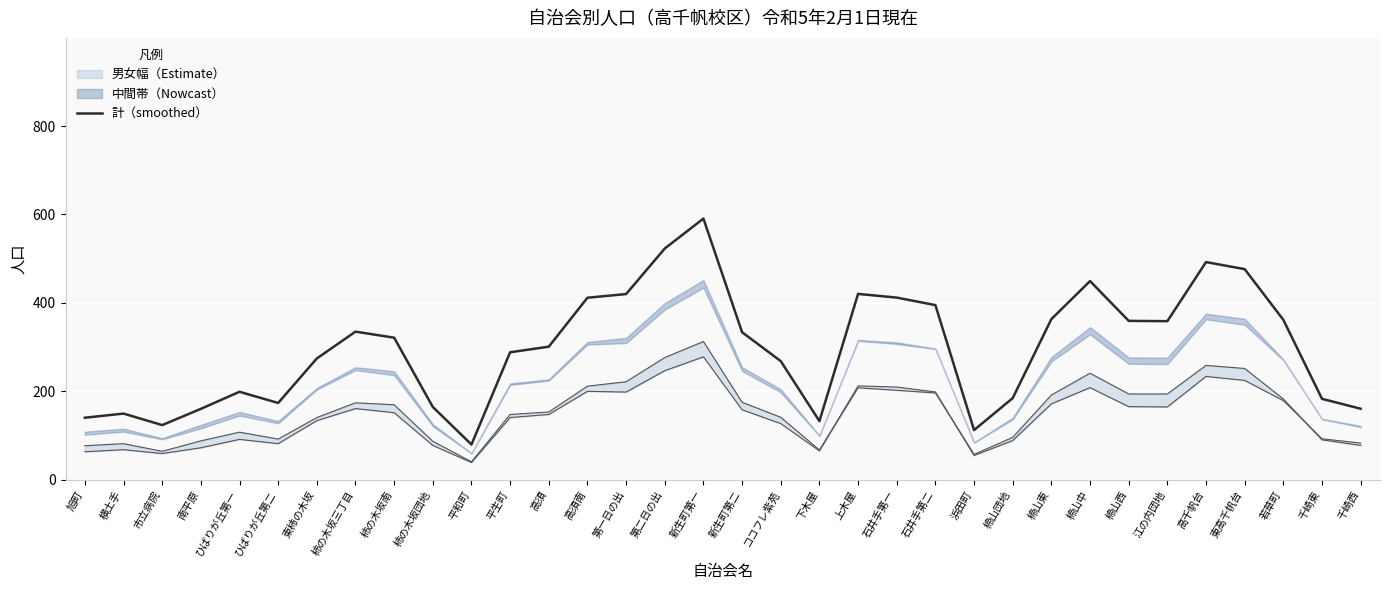

List the labels in order of value, smallest first.

平和町, 浜田町, 市立病院, 下木屋, 旭町, 横土手, 南平原, 千崎西, 柿の木坂団地, ひばりが丘第二, 千崎東, 楴山団地, ひばりが丘第一, ココフレ紫苑, 東柿の木坂, 平生町, 高須, 柿の木坂南, 新生町第二, 柿の木坂三丁目, 江の内団地, 楴山西, 若草町, 楴山東, 石井手第二, 高須南, 石井手第一, 第一日の出, 上木屋, 楴山中, 東高千帆台, 高千帆台, 第二日の出, 新生町第一